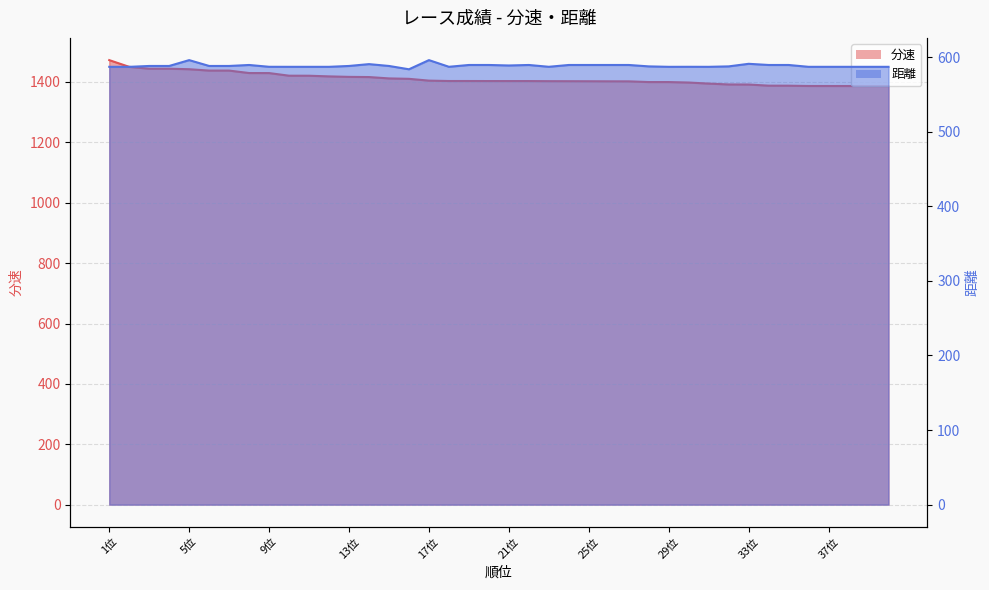

What is the sum of all 距離 values?

23541.5